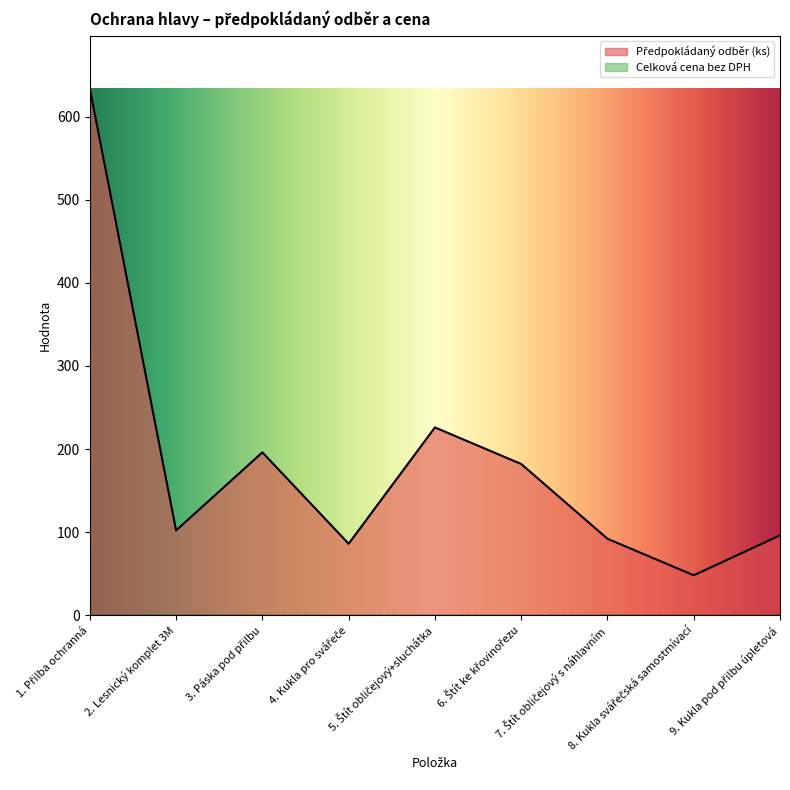

List the labels in order of value, smallest first.

8. Kukla svářečská samostmívací, 4. Kukla pro svářeče, 7. Štít obličejový s náhlavním, 9. Kukla pod přilbu úpletová, 2. Lesnický komplet 3M, 6. Štít ke křovinořezu, 3. Páska pod přilbu, 5. Štít obličejový+sluchátka, 1. Přilba ochranná